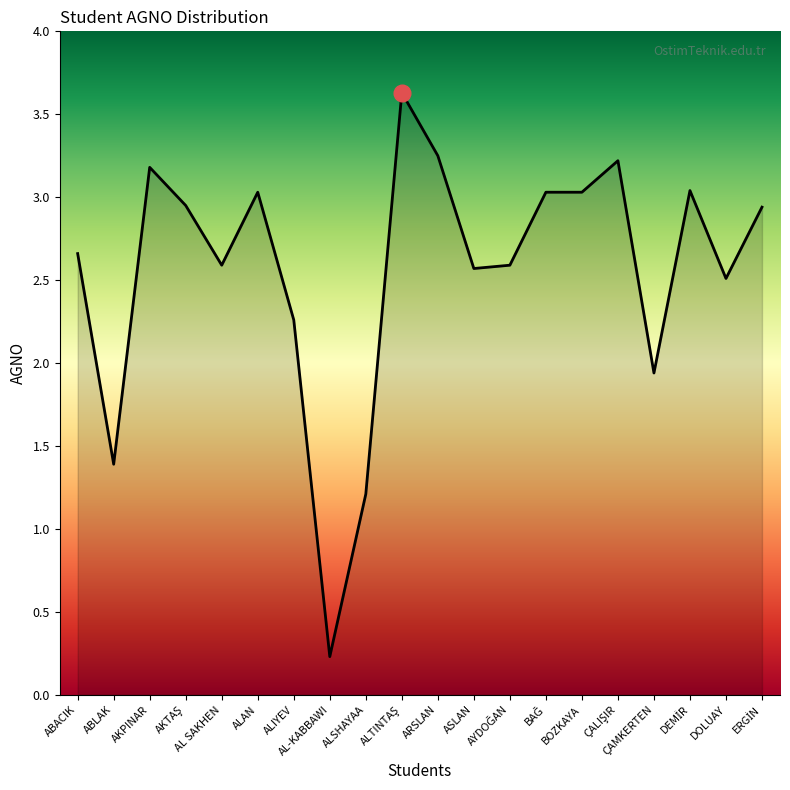

What is the difference between the maximum and minimum values?

3.4